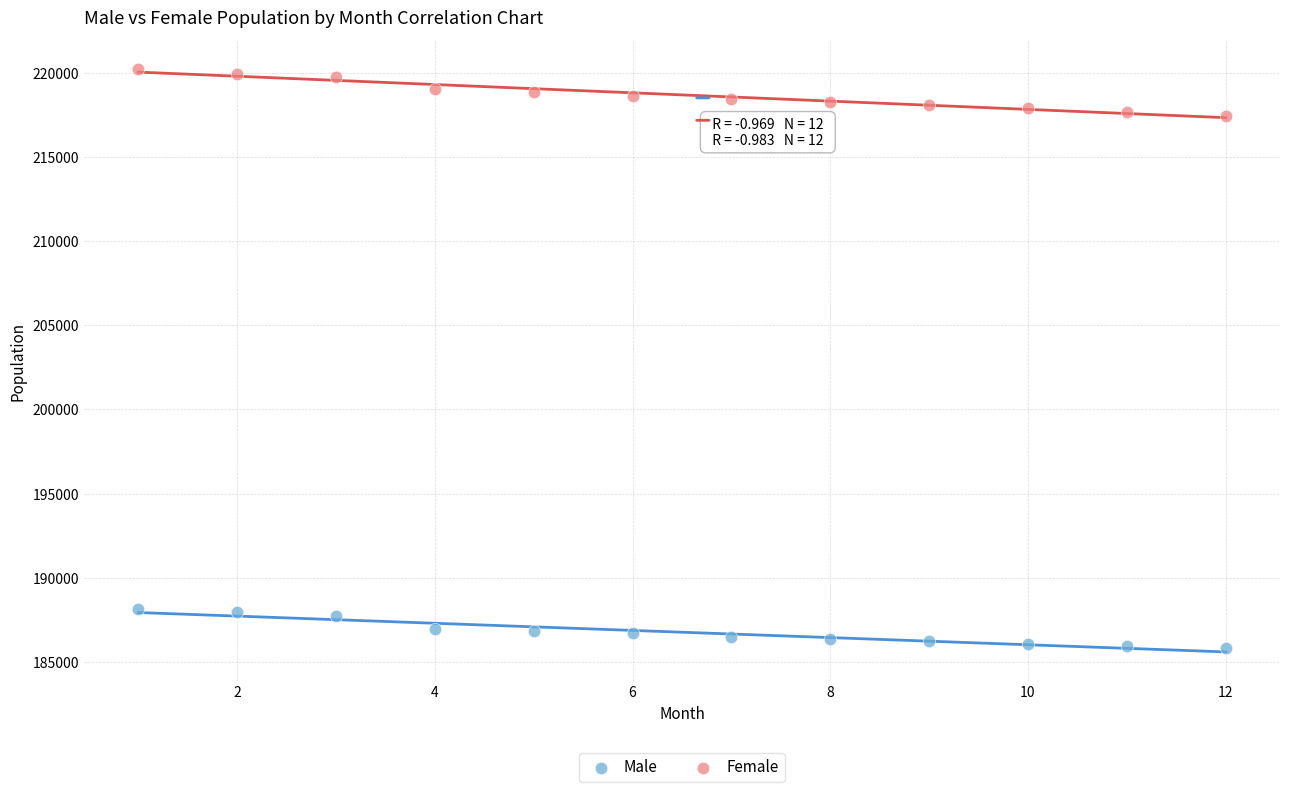

Which series has the largest Y range (max minus min)?

Female